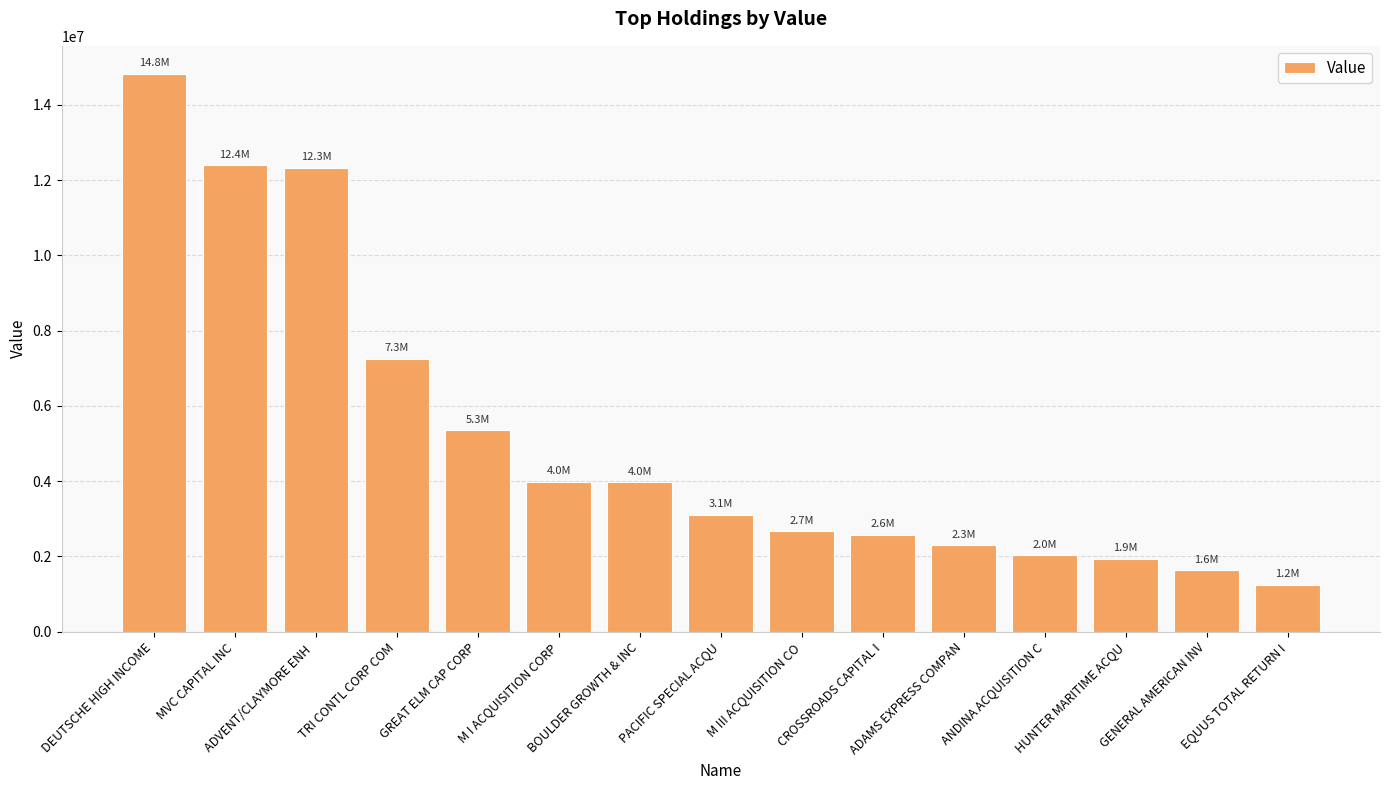

What is the change in value from CROSSROADS CAPITAL I to ANDINA ACQUISITION C?

-537000